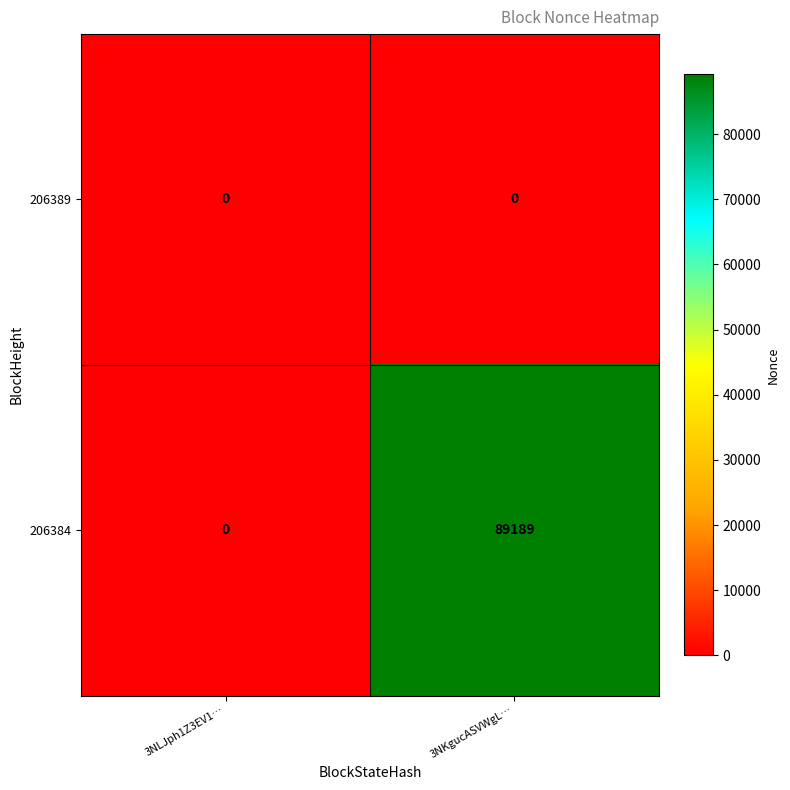

What is the difference between the 206384 values at 3NKgucASVWgL… and 3NLJph1Z3EV1…?

89189